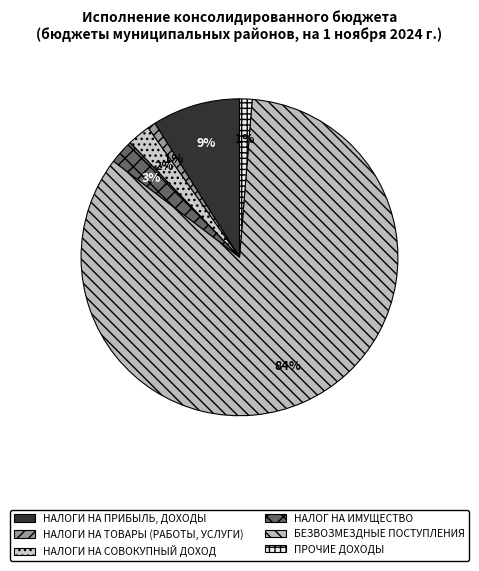

Count the number of slices in the pie.

6